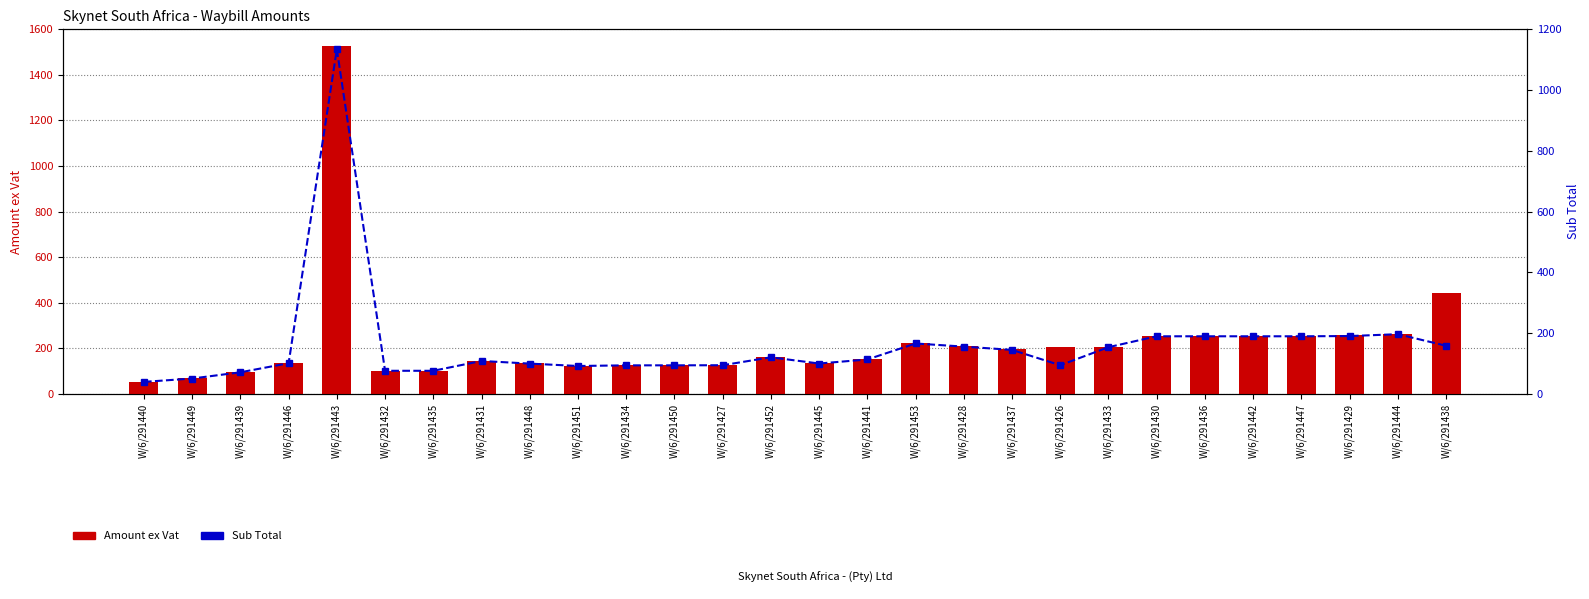

At which category is the sum across all series the highest?

W/6/291443